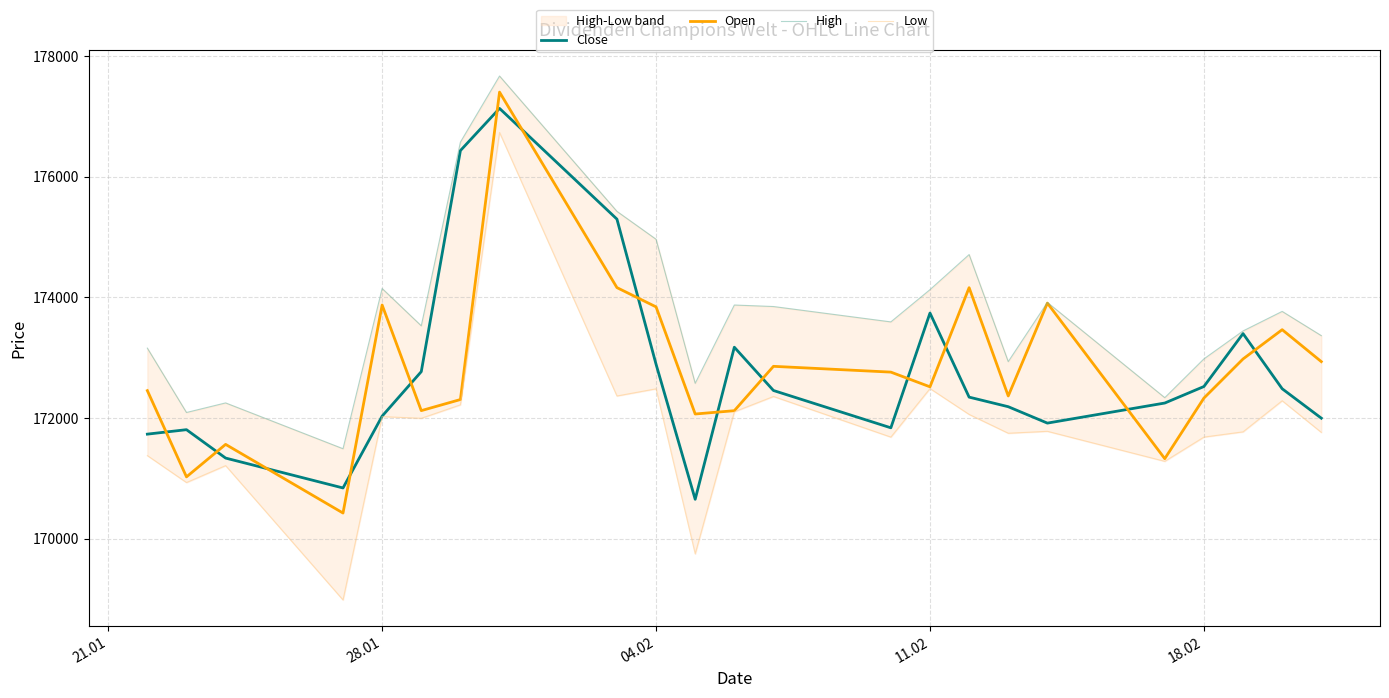

After their last crossing, which series has the higher values: Close or Open?

Open